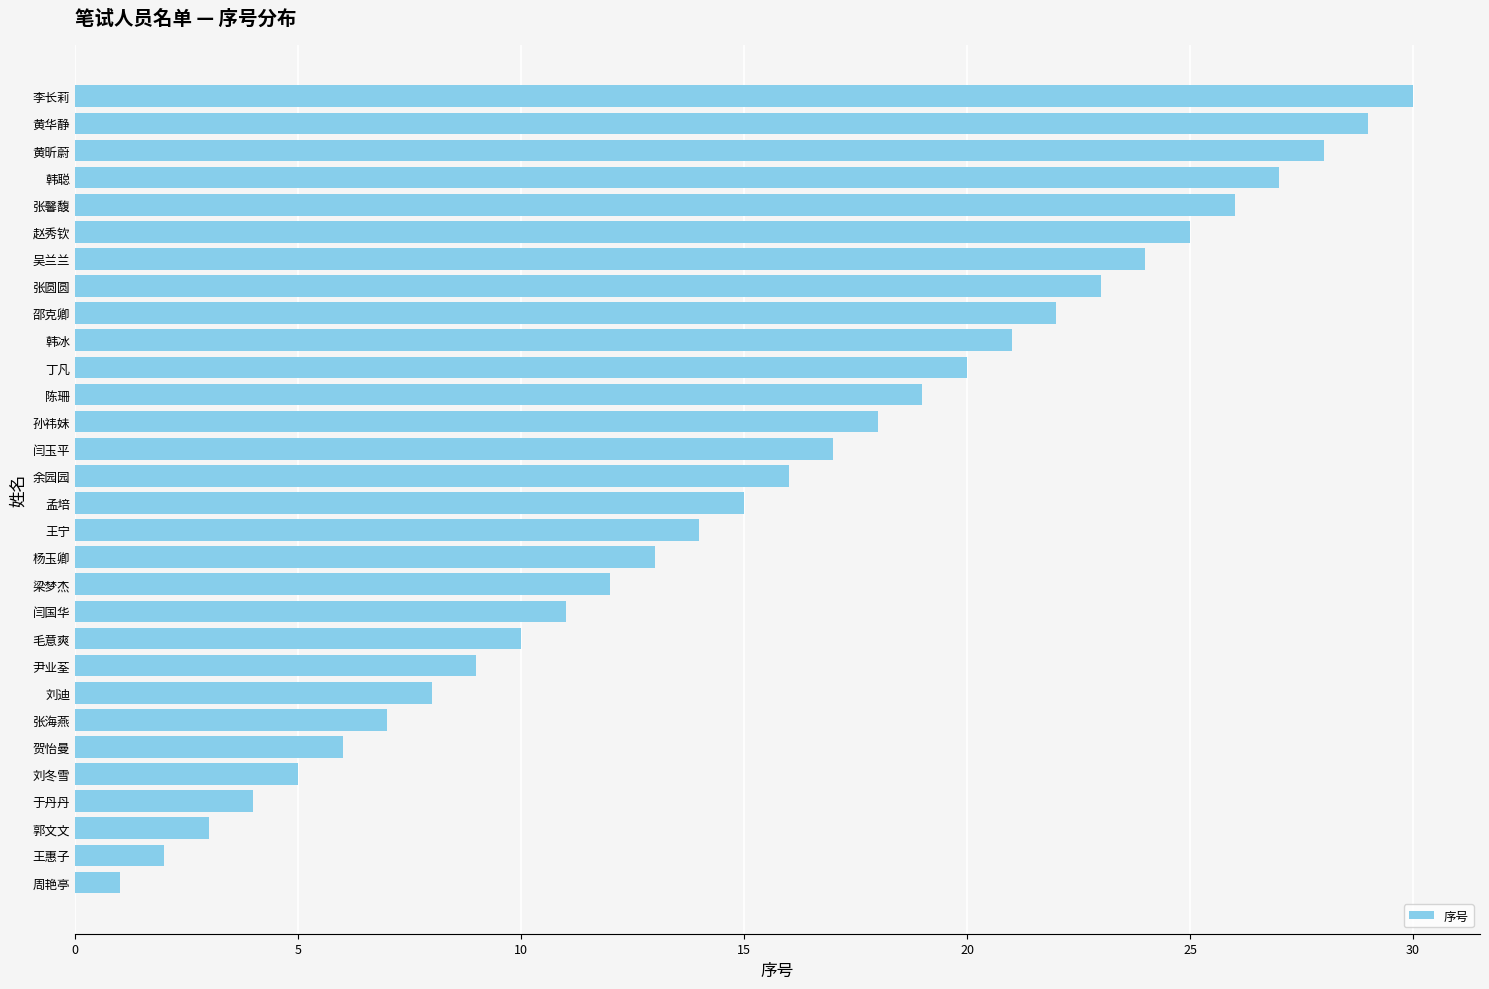

Between 韩冰 and 郭文文, which is larger?

韩冰